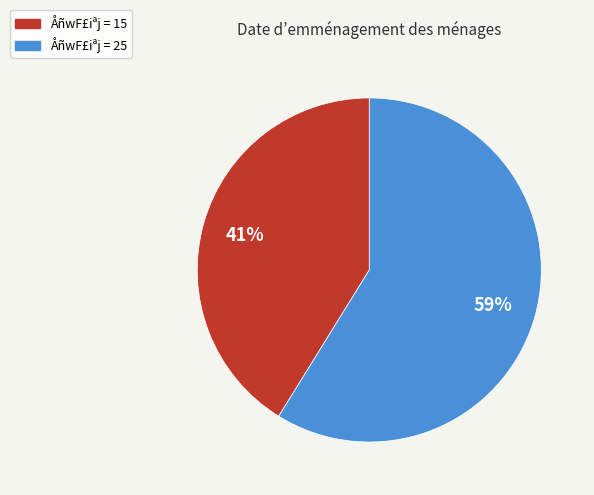

Is there any slice that represents more than half of the pie?

Yes